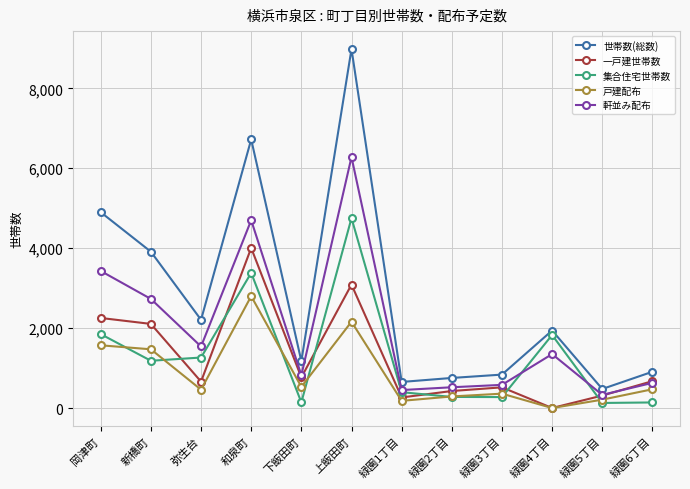

Where is the first local maximum for 集合住宅世帯数?

和泉町